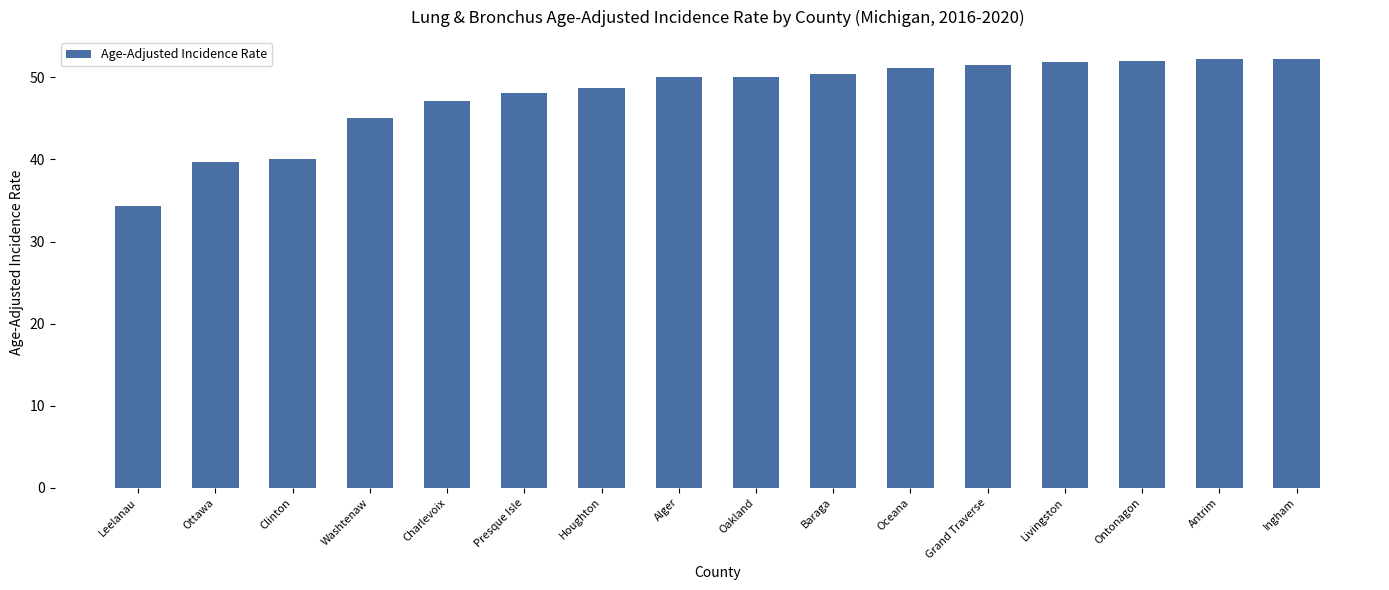

What is the label of the 4th bar from the left?

Washtenaw